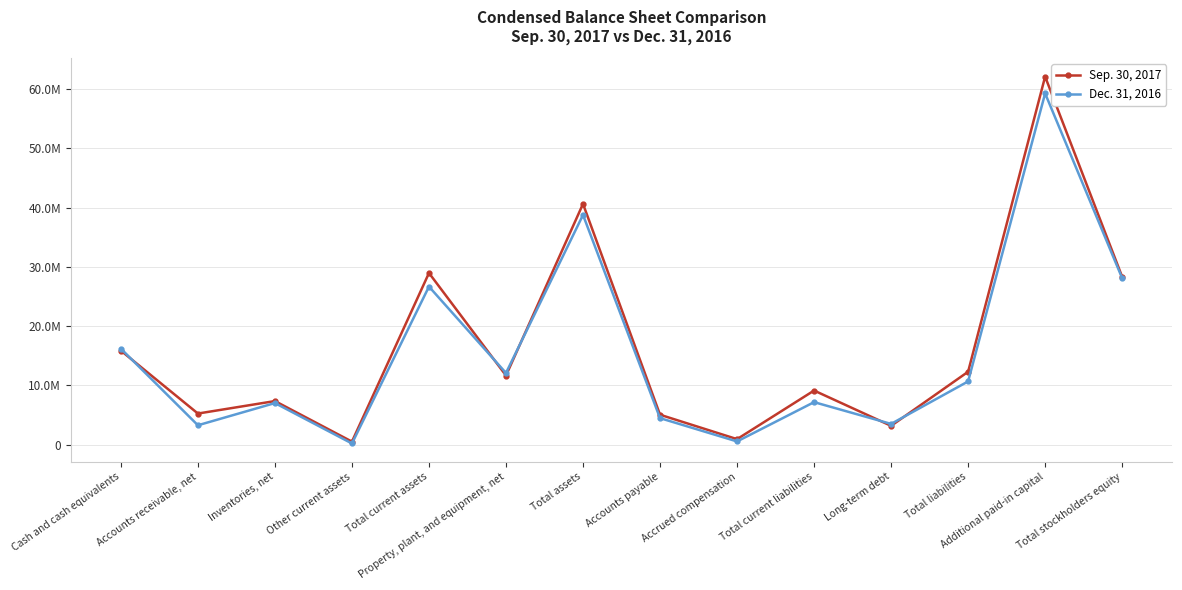

Is this an area chart (filled region under the line)?

No